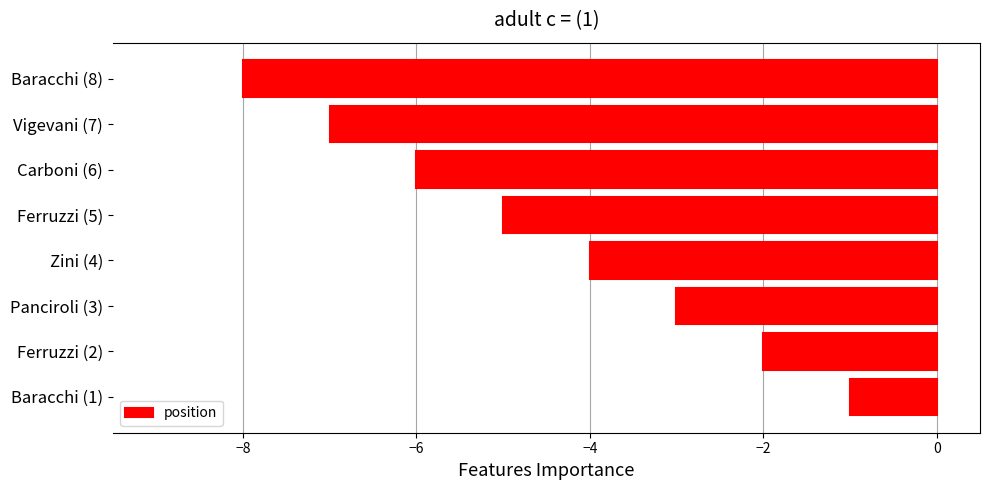

Rank the categories by value from lowest to highest.

Baracchi (8), Vigevani (7), Carboni (6), Ferruzzi (5), Zini (4), Panciroli (3), Ferruzzi (2), Baracchi (1)